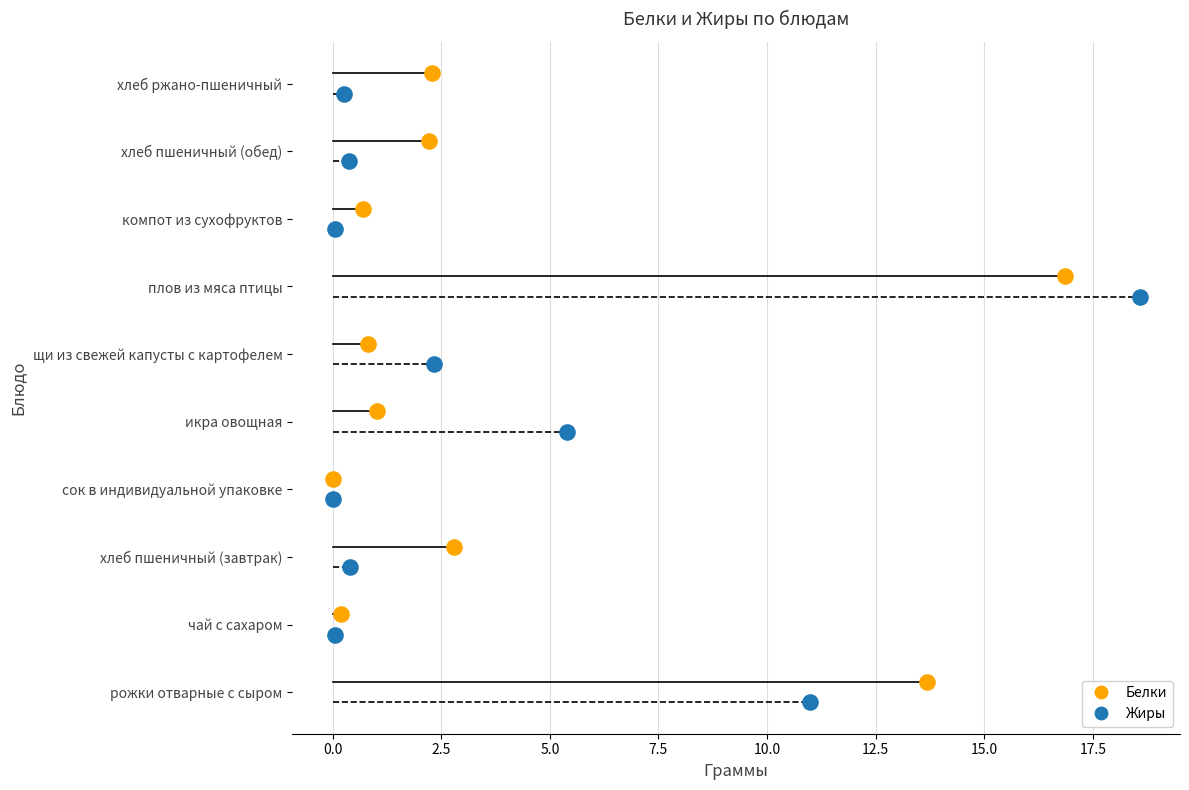

Is the value of Белки at хлеб пшеничный (обед) greater than the value of Жиры at плов из мяса птицы?

No